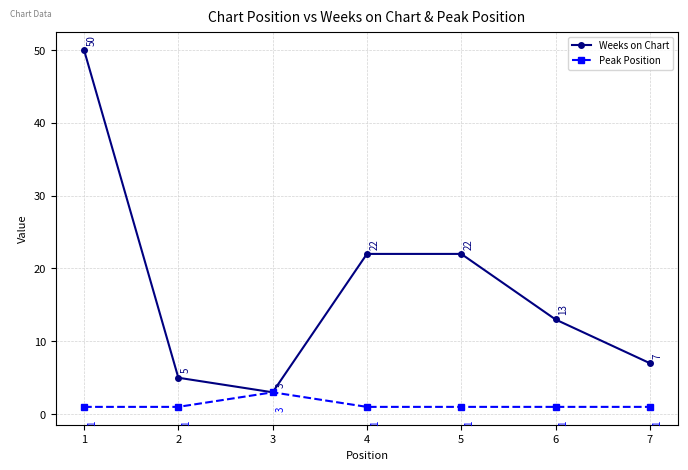

True or false: Peak Position has more than 0 interior local peaks.

True